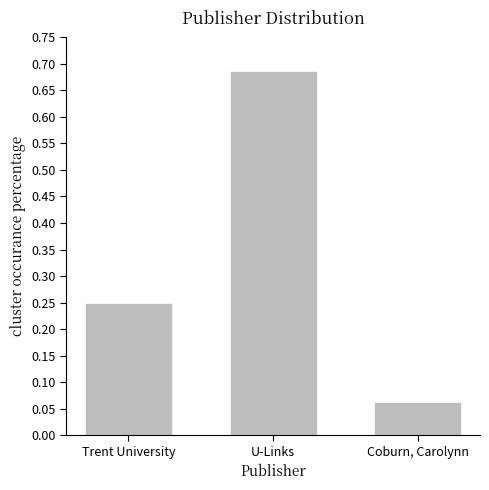

The value at Trent University is 0.1. True or false?

False